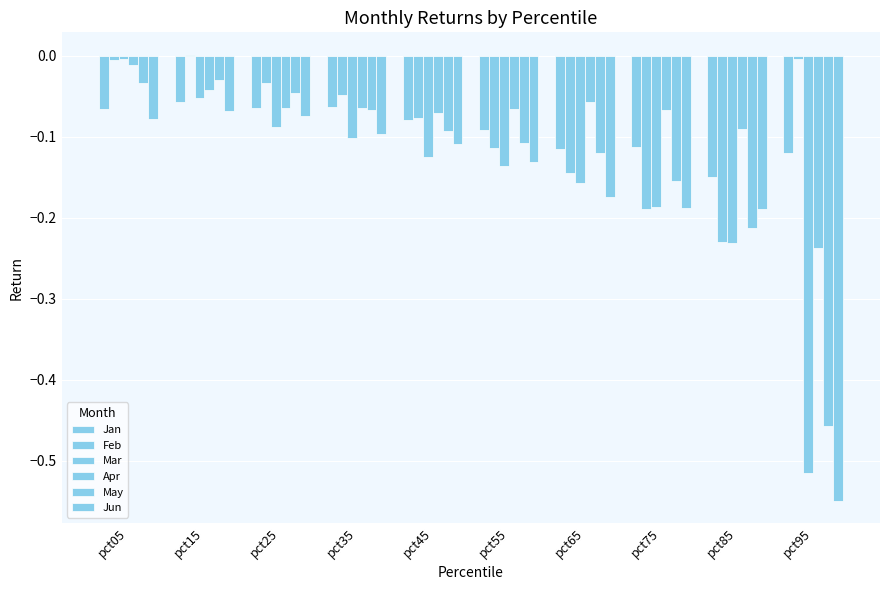

Does the chart contain stacked bars?

No